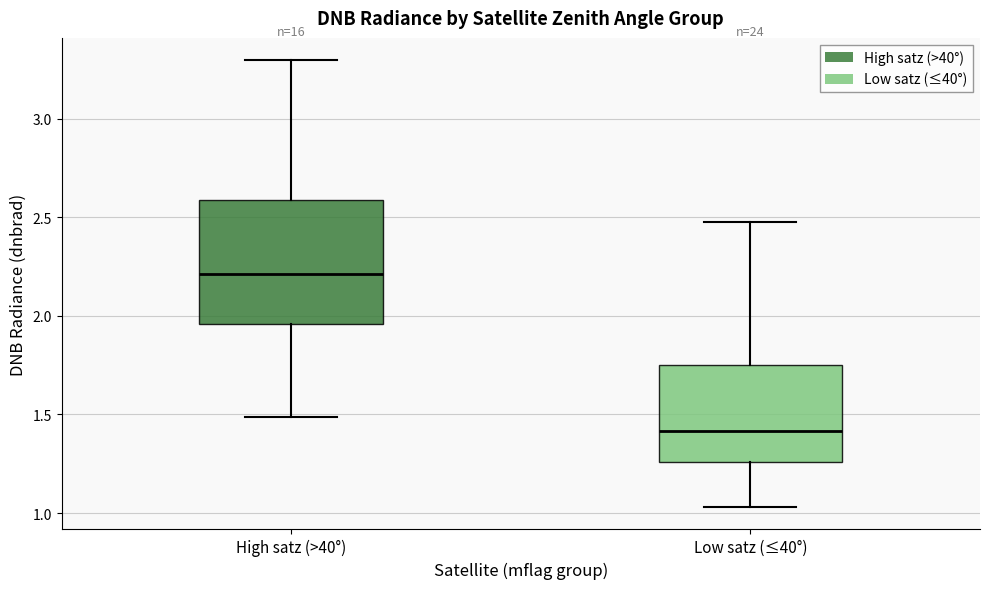

Comparing the boxes themselves (not the whiskers), which one is the tallest?

High satz (>40°)